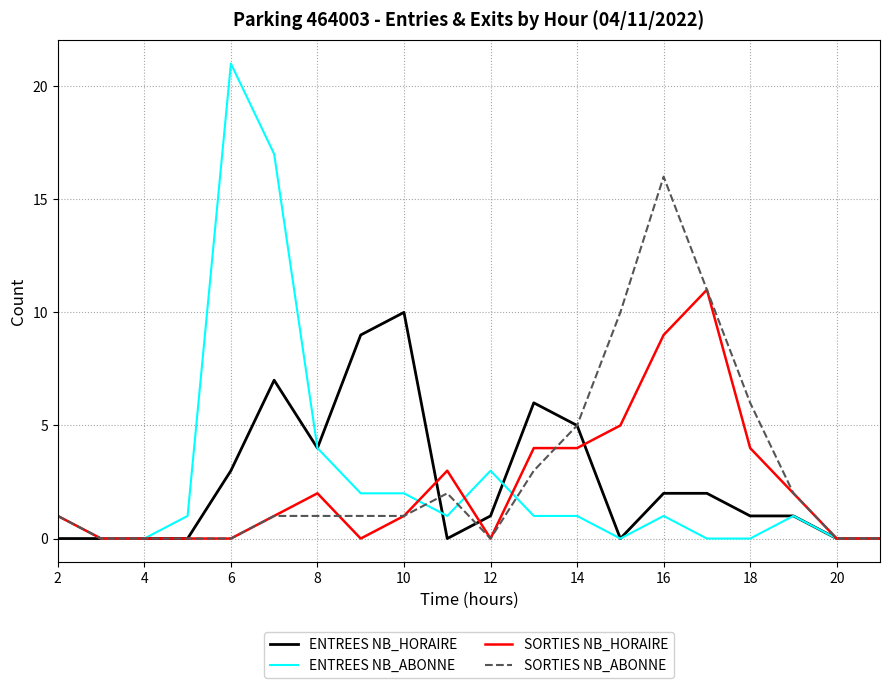

Does the chart have visible grid lines?

Yes